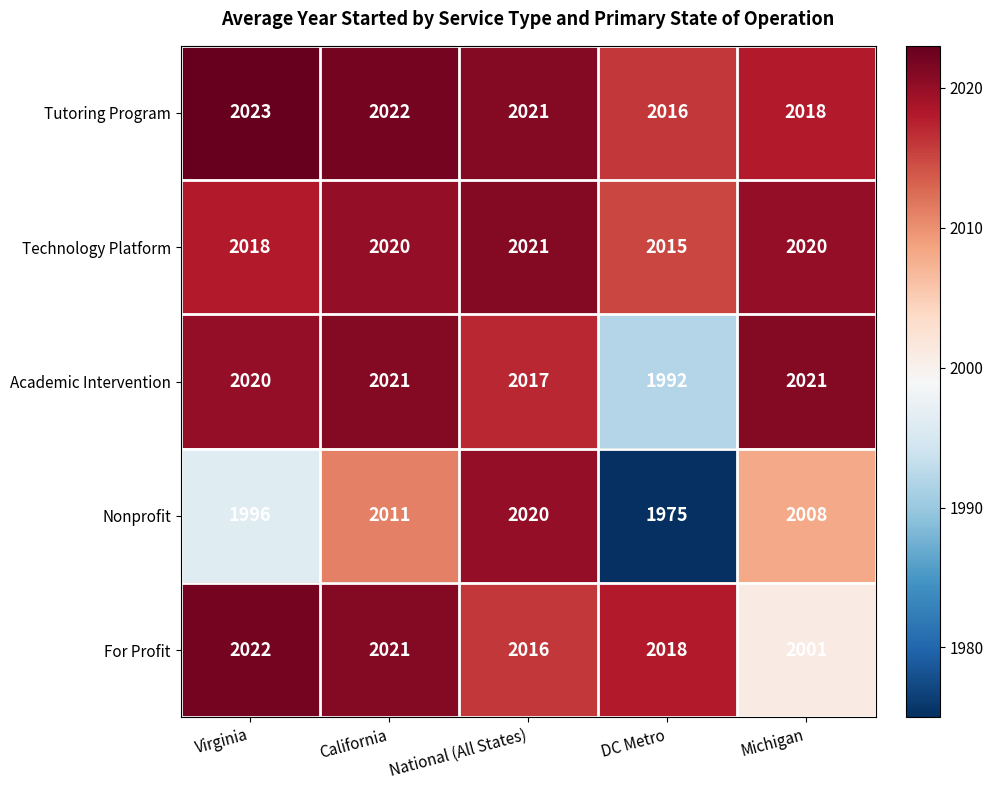

Reading left to right, list all the values displayed in this chart.

Tutoring Program: 2023	2022	2021	2016	2018
Technology Platform: 2018	2020	2021	2015	2020
Academic Intervention: 2020	2021	2017	1992	2021
Nonprofit: 1996	2011	2020	1975	2008
For Profit: 2022	2021	2016	2018	2001